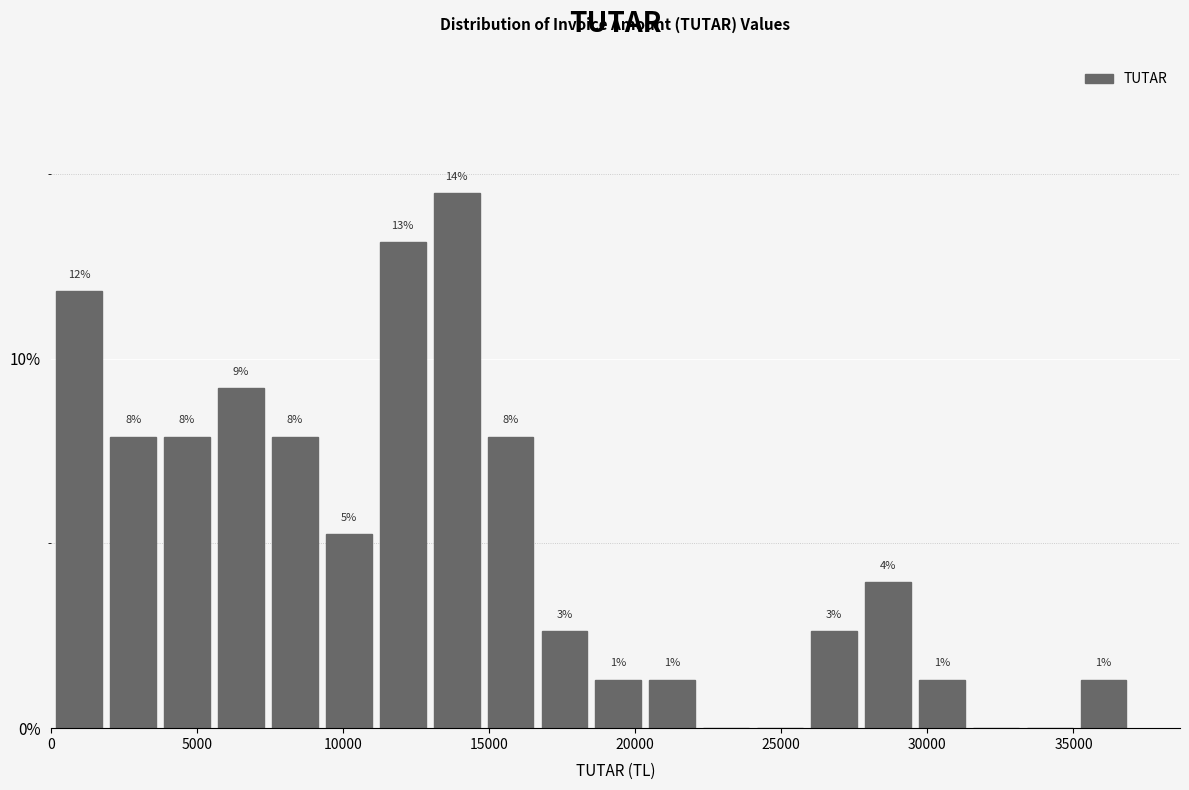

Around what value on the x-axis is the tallest bar? Give the approximate position of its centre, as read against the axis.

14000